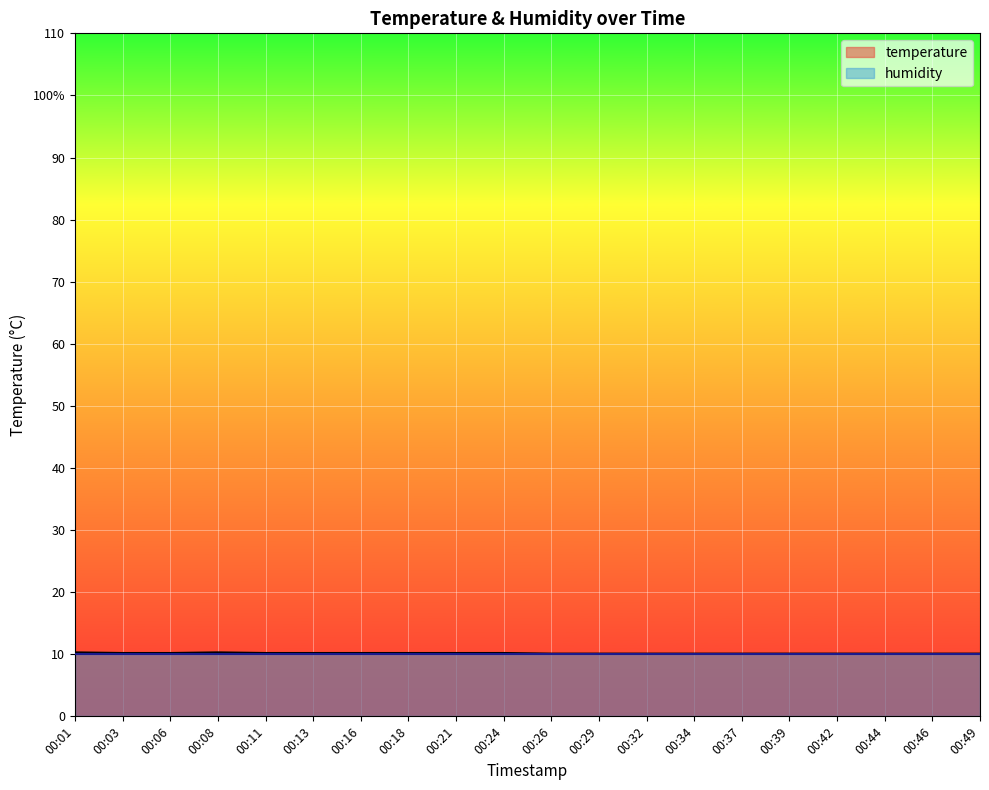

List the labels in order of value, smallest first.

00:26, 00:29, 00:32, 00:34, 00:37, 00:39, 00:42, 00:44, 00:46, 00:49, 00:03, 00:06, 00:11, 00:13, 00:16, 00:18, 00:21, 00:24, 00:01, 00:08